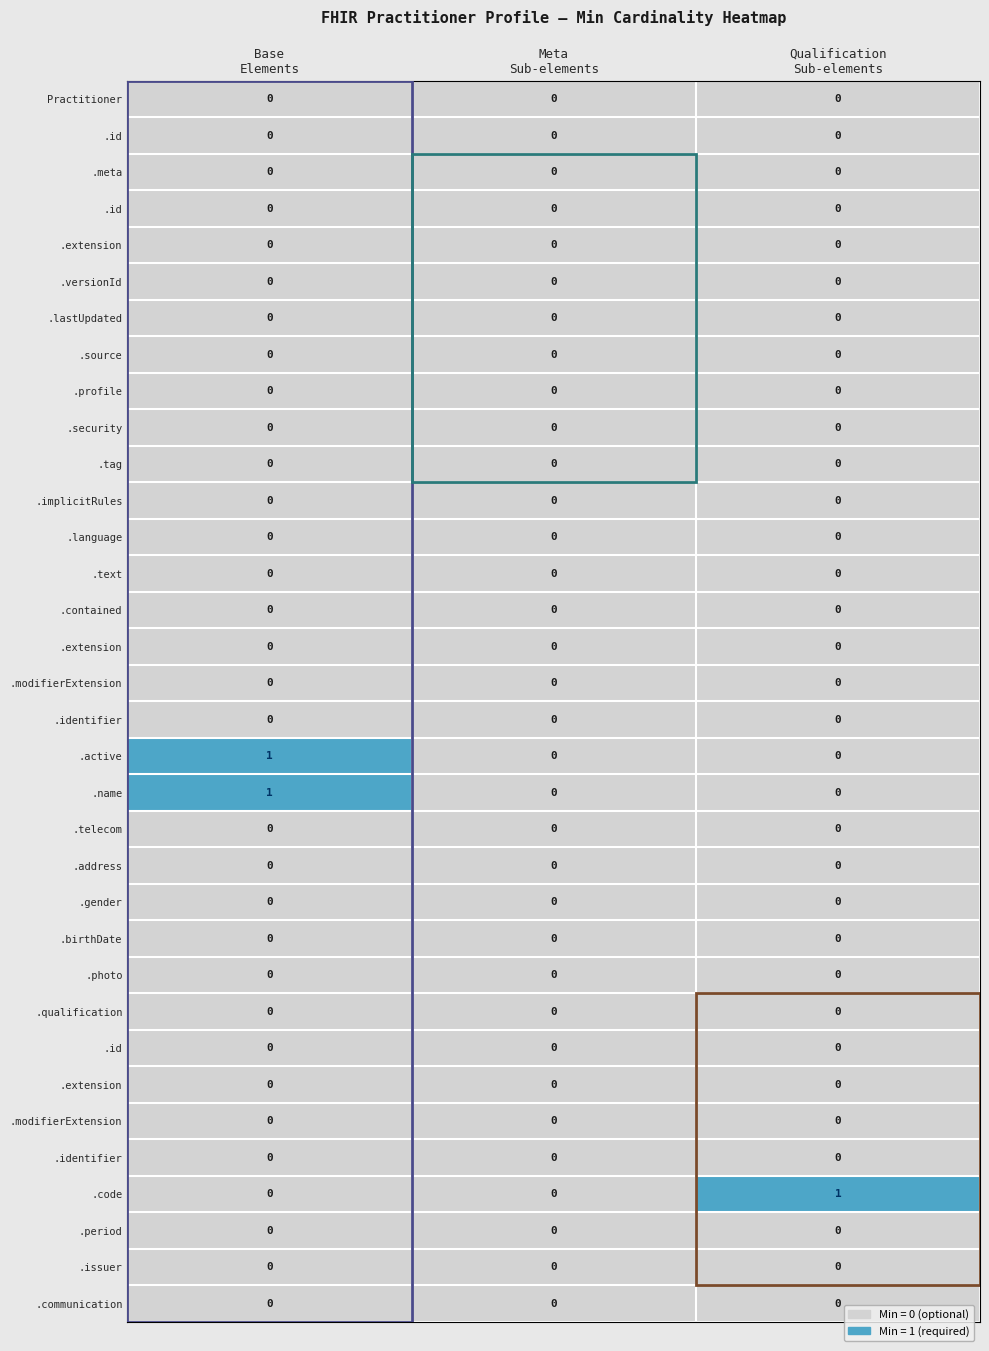

Count the number of categories in the chart.

3